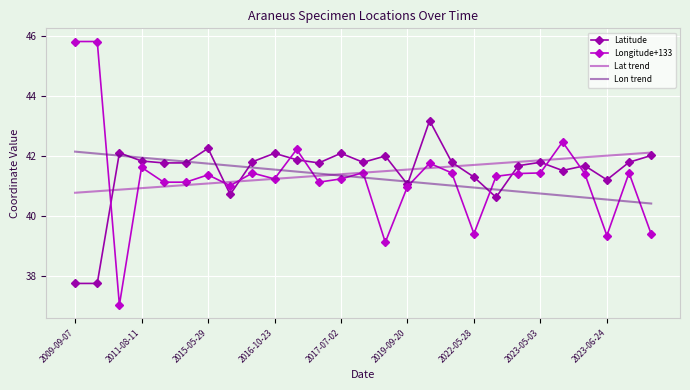

Which series ends up on top after the final intersection of Lat trend and Lon trend?

Lat trend